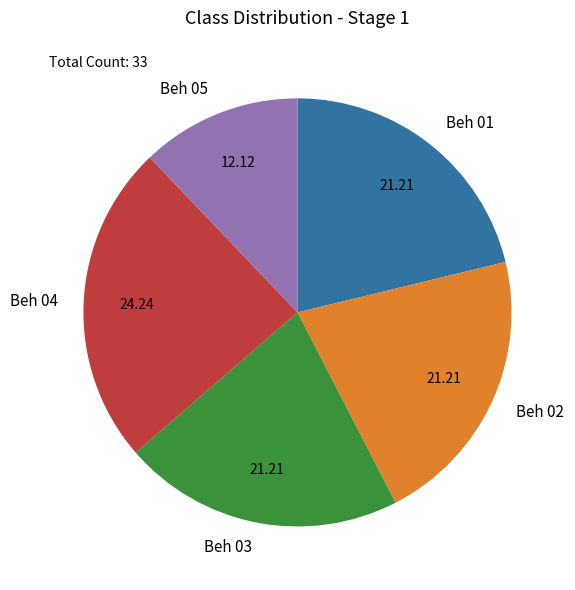

Is there any slice that represents more than half of the pie?

No